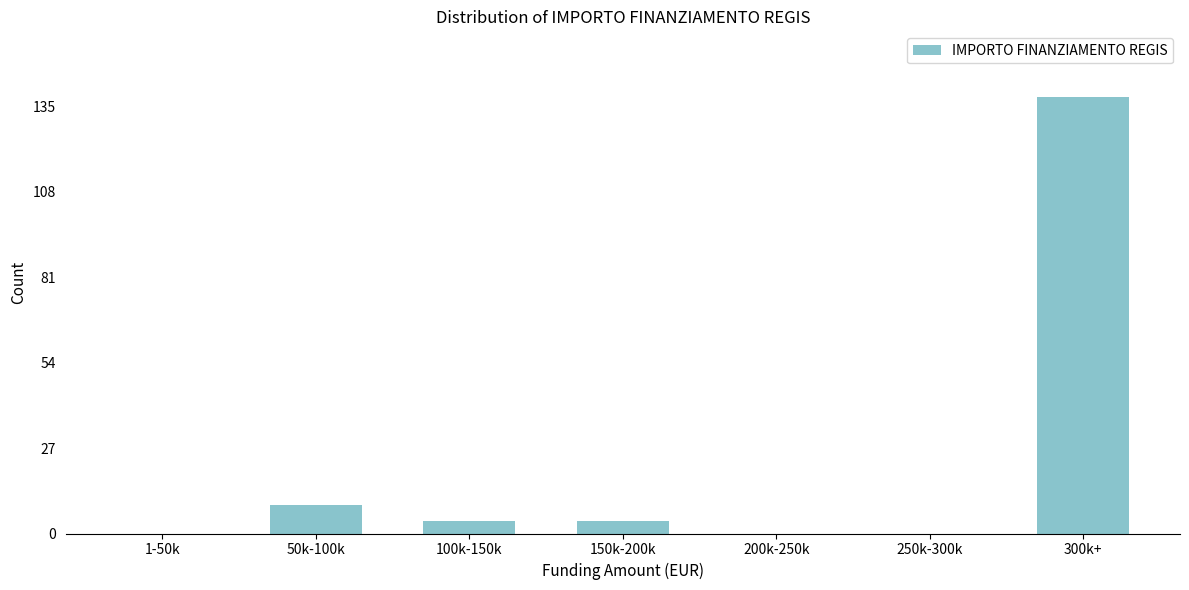

Reading left to right, list all the values displayed in this chart.

1-50k=0	50k-100k=9	100k-150k=4	150k-200k=4	200k-250k=0	250k-300k=0	300k+=138